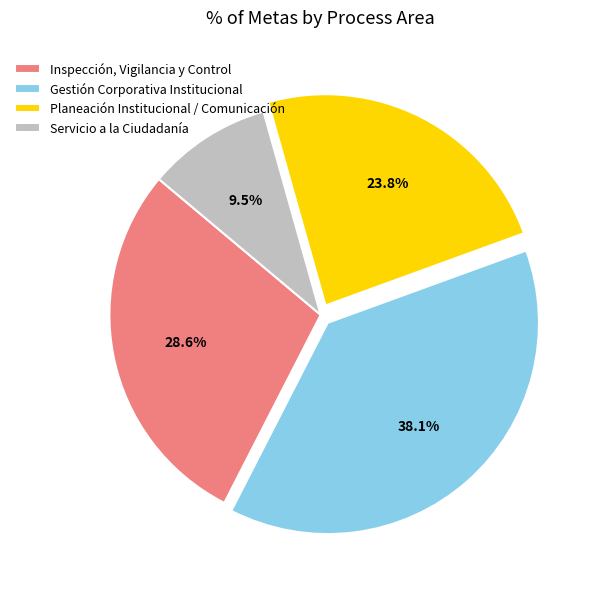

To the nearest percent, what percentage of the pie is Gestión Corporativa Institucional?

38%